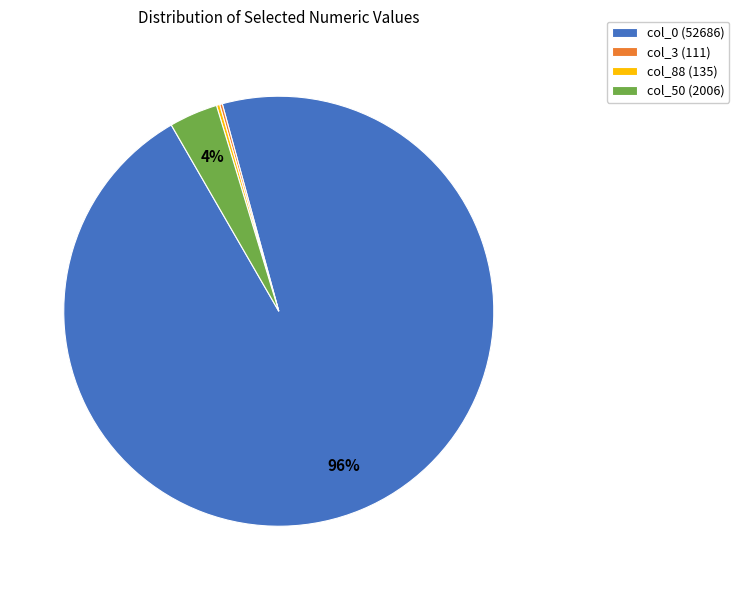

Does any single category account for the majority?

Yes